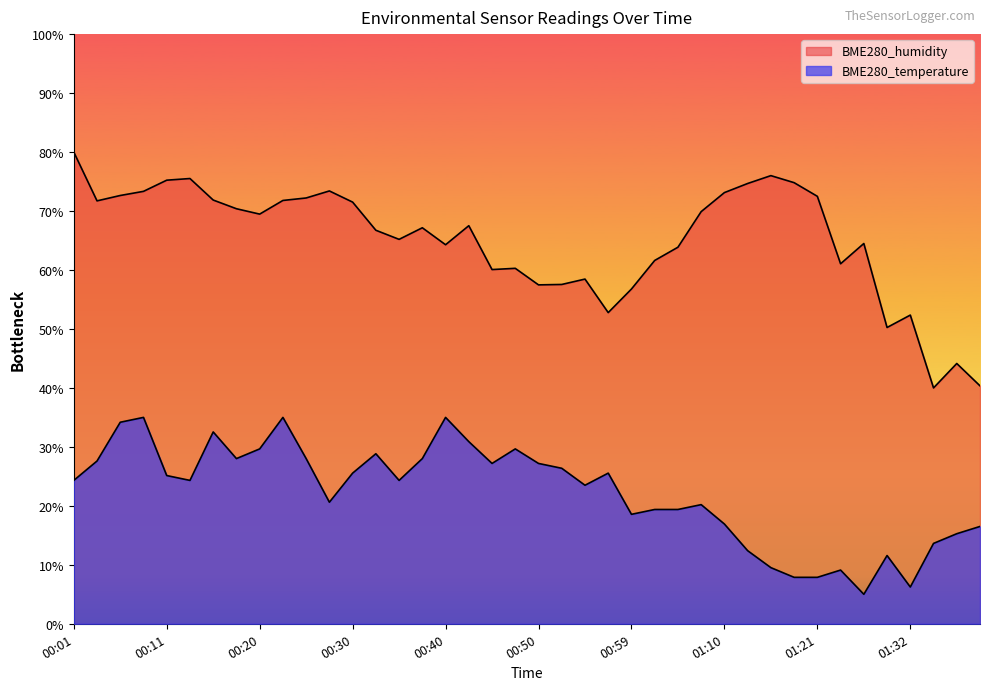

True or false: BME280_temperature and BME280_humidity cross at least once.

False